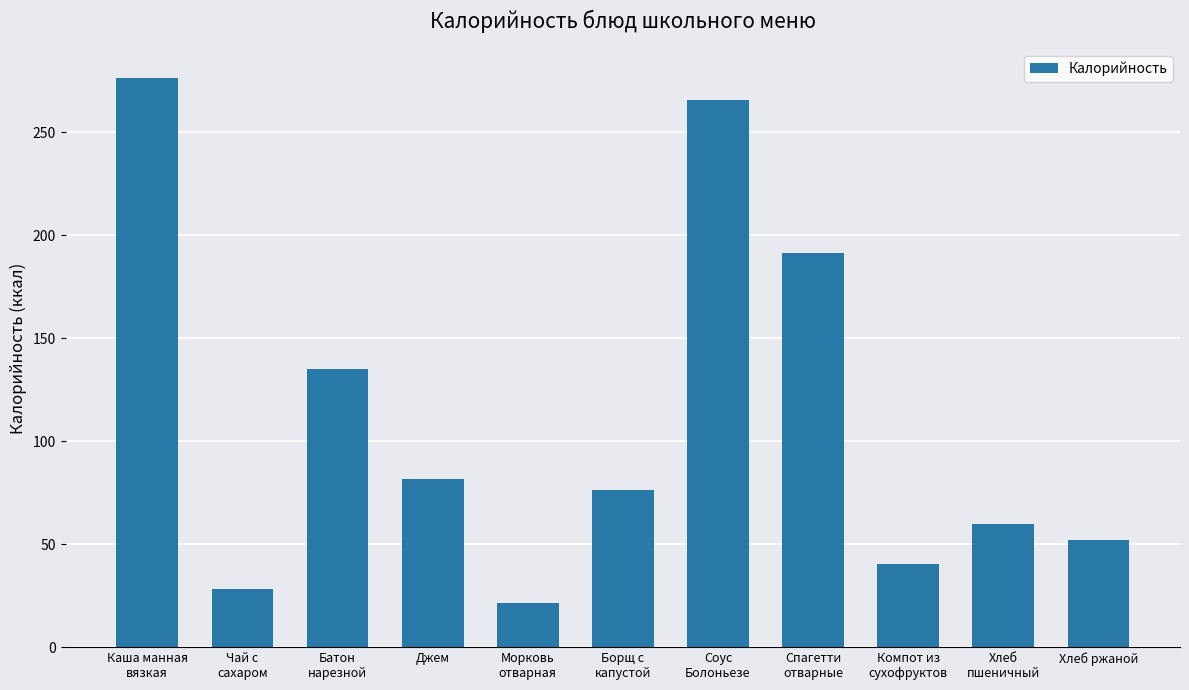

What is the average value?

111.6